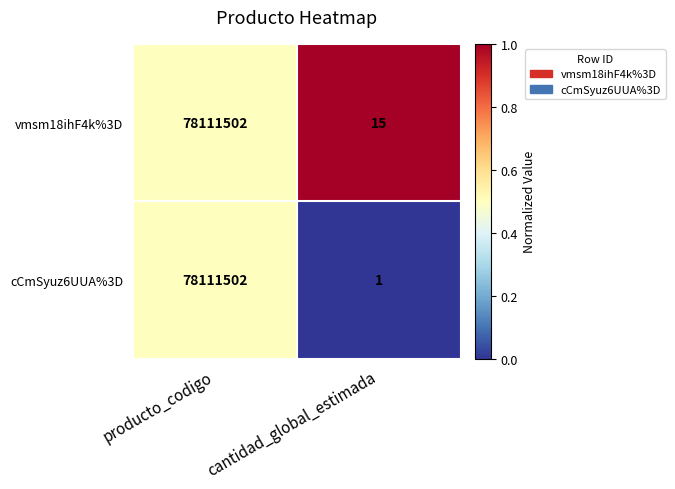

How many categories are shown in the chart?

2